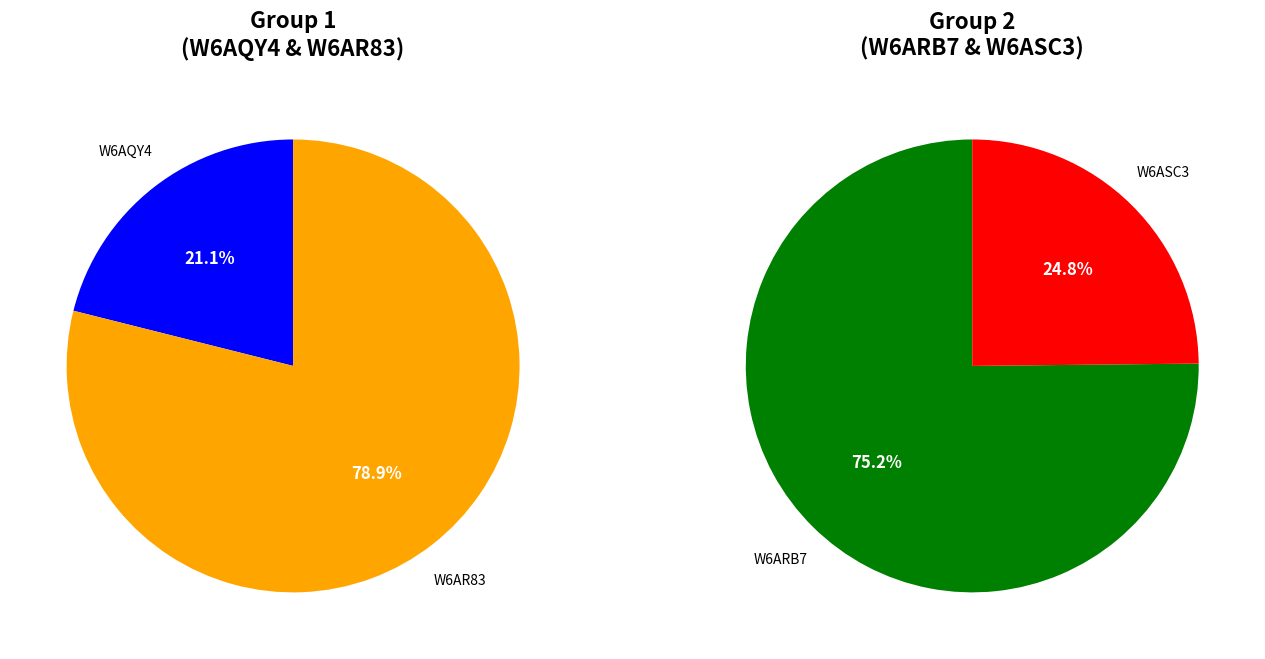

The W6AR83 slice represents 66% of the pie. True or false?

False